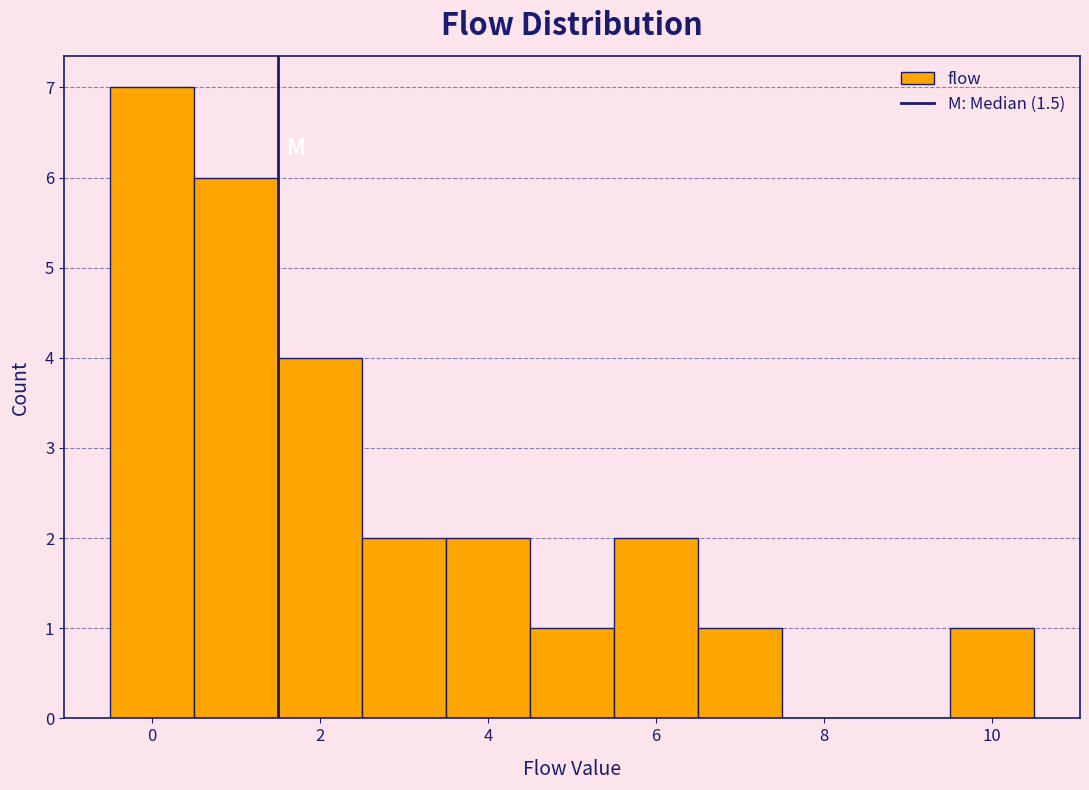

Reading left to right, list every bar in this chart as the range it spans on the x-axis followed by its height. Neither the bar edges nor the heights are printed on the chart, so give them approximately, as read against the axes.

-0.5 to 0.5: 7
0.5 to 1.5: 6
1.5 to 2.5: 4
2.5 to 3.5: 2
3.5 to 4.5: 2
4.5 to 5.5: 1
5.5 to 6.5: 2
6.5 to 7.5: 1
7.5 to 8.5: 0
8.5 to 9.5: 0
9.5 to 10.5: 1